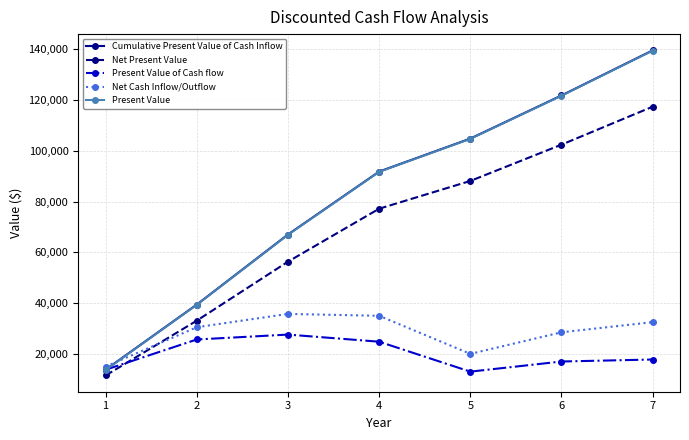

How many values in the Present Value series are below 91733?

3